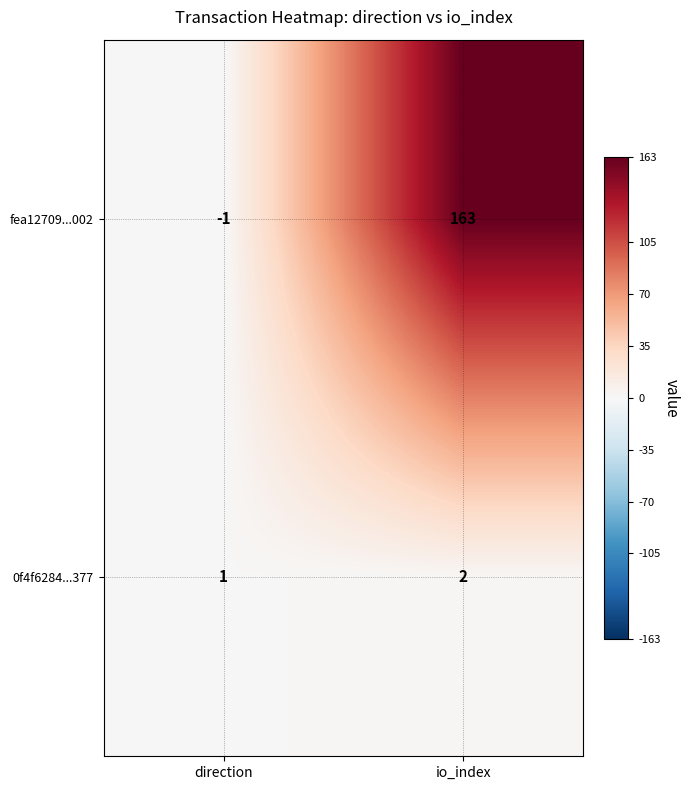

What is the maximum value shown in the chart?

163